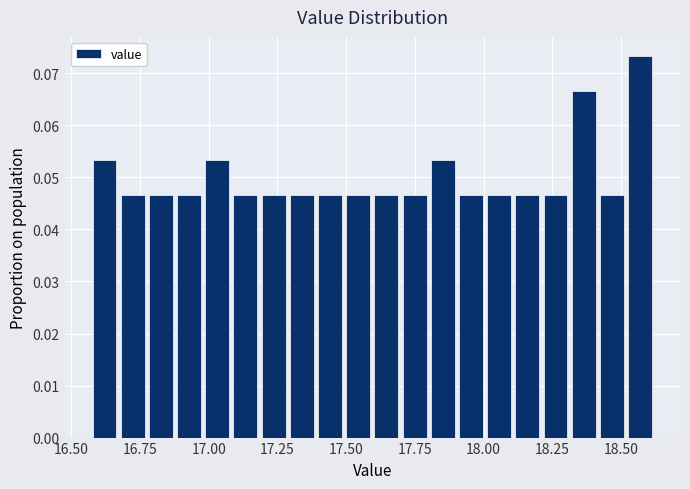

Around what value on the x-axis is the tallest bar? Give the approximate position of its centre, as read against the axis.

18.55